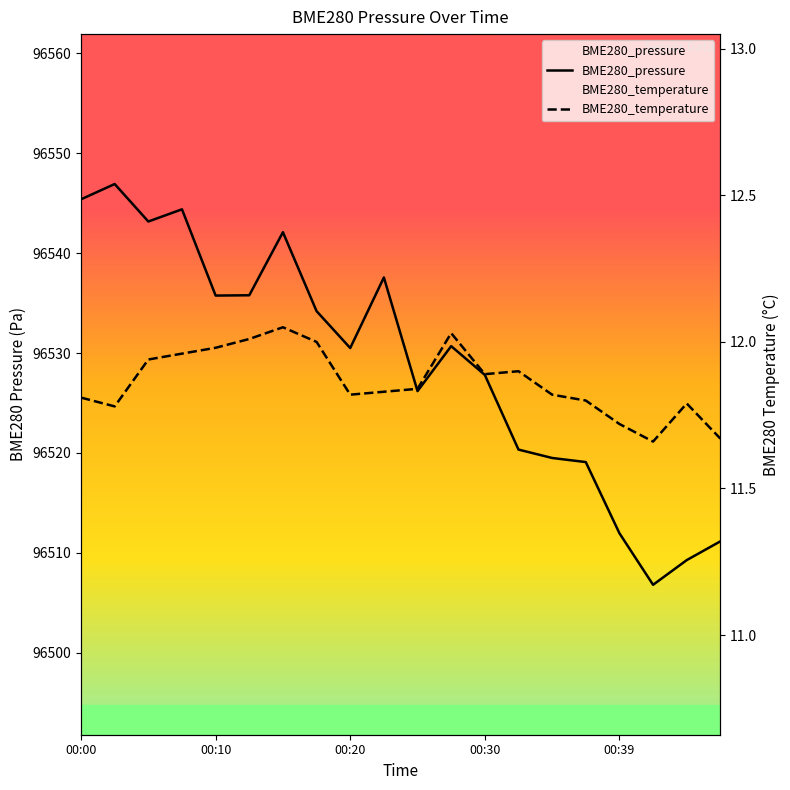

Is the value of BME280_temperature at 8 greater than the value of BME280_pressure at 10?

No